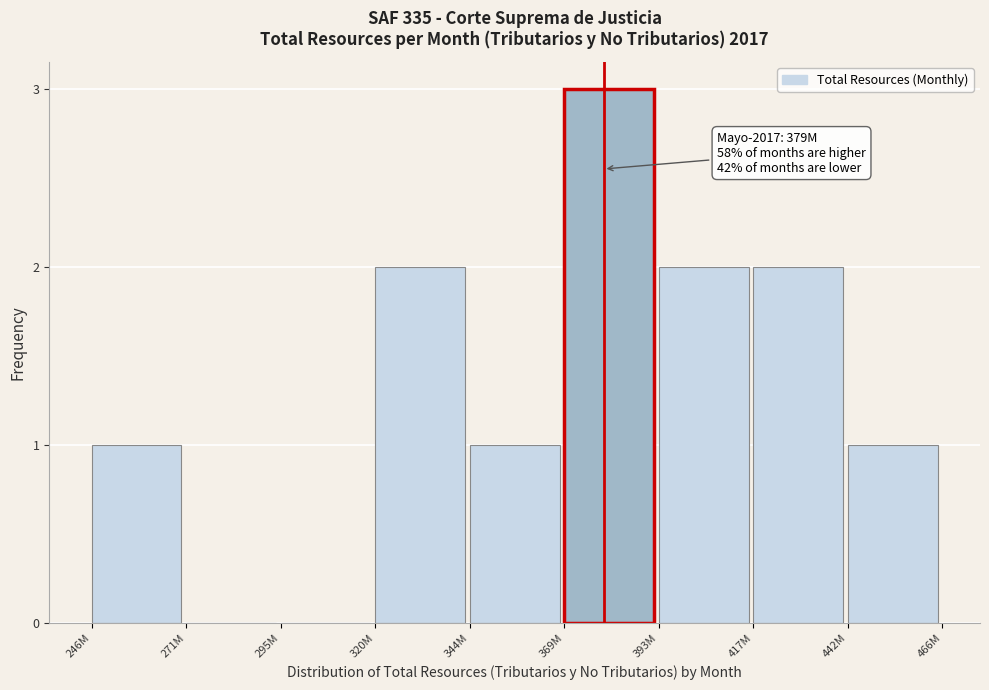

Reading left to right, list all the values displayed in this chart.

246M=1	271M=0	295M=0	320M=2	344M=1	369M=3	393M=2	417M=2	442M=1